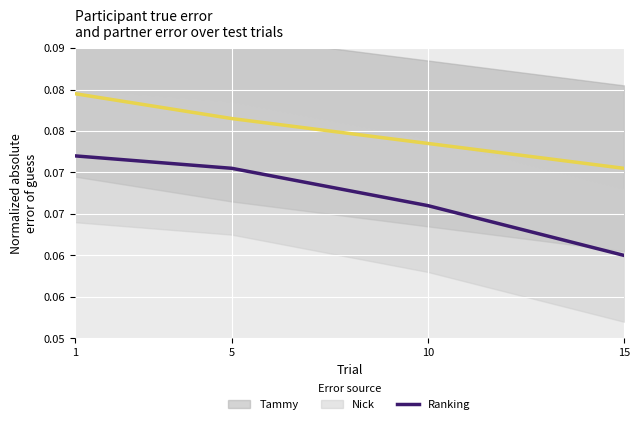

What is the minimum value shown in the chart?

0.1